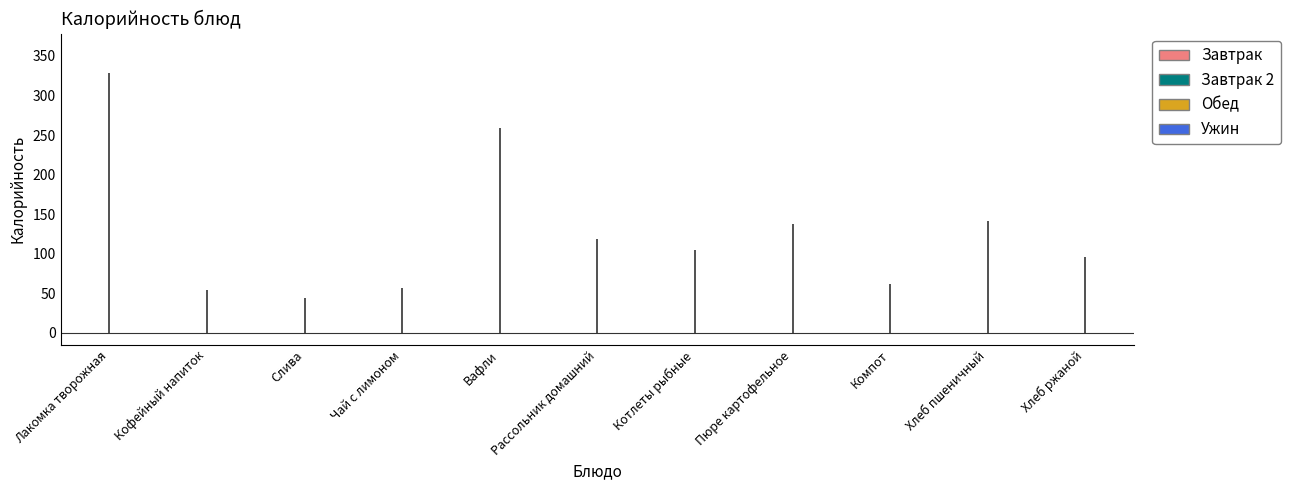

At which category does the data reach its first local valley?

Слива